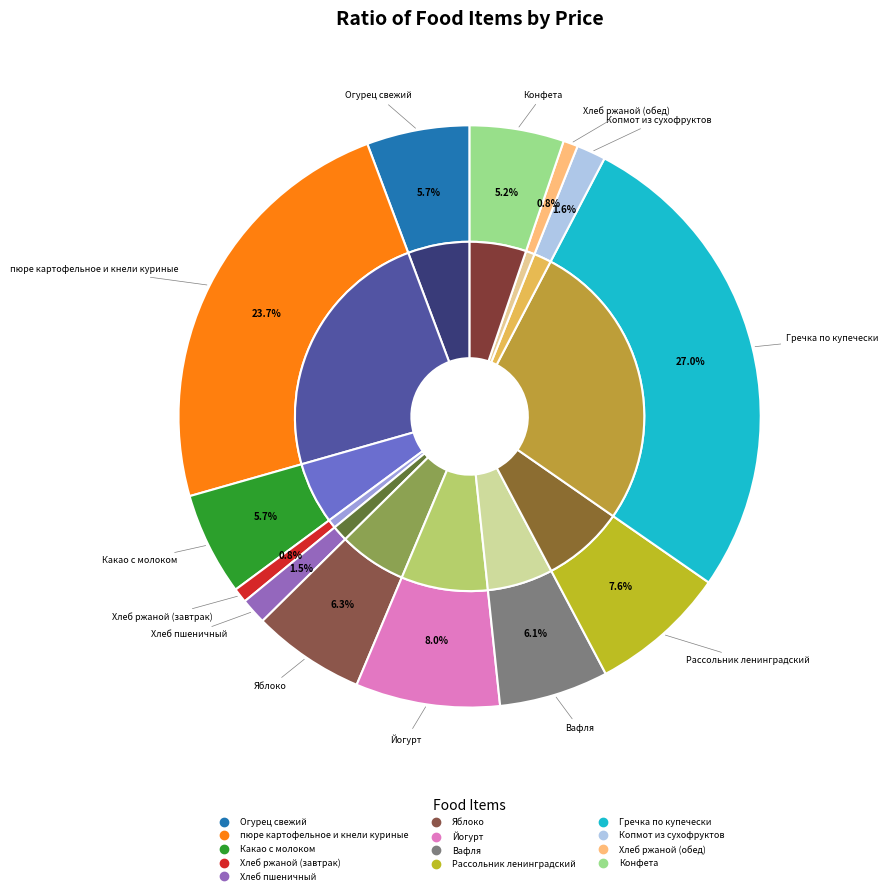

Count the number of slices in the pie.

13